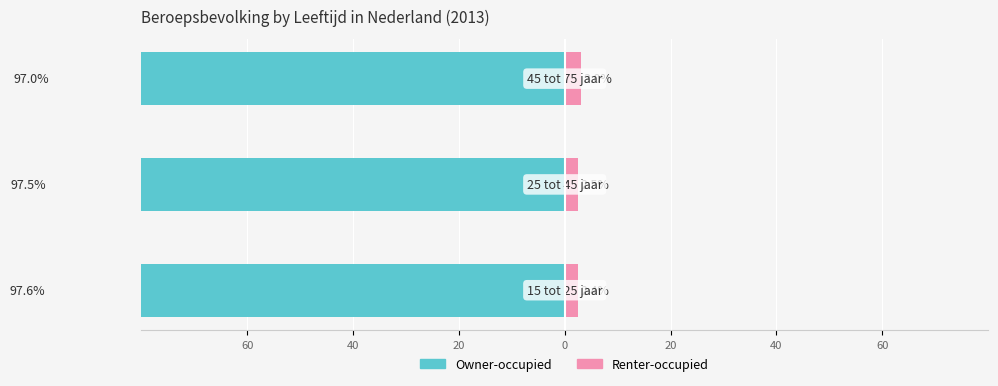

Which series changed the most between 60 and 20?

Owner-occupied